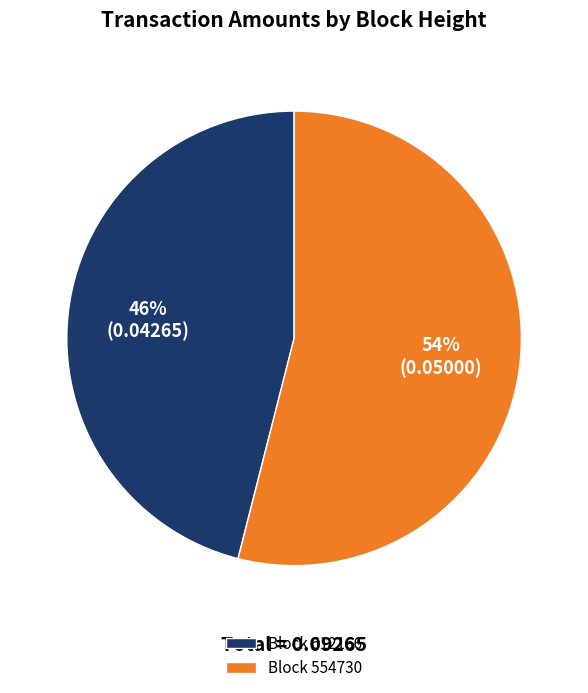

Between Block 554730 and Block 612166, which is larger?

Block 554730